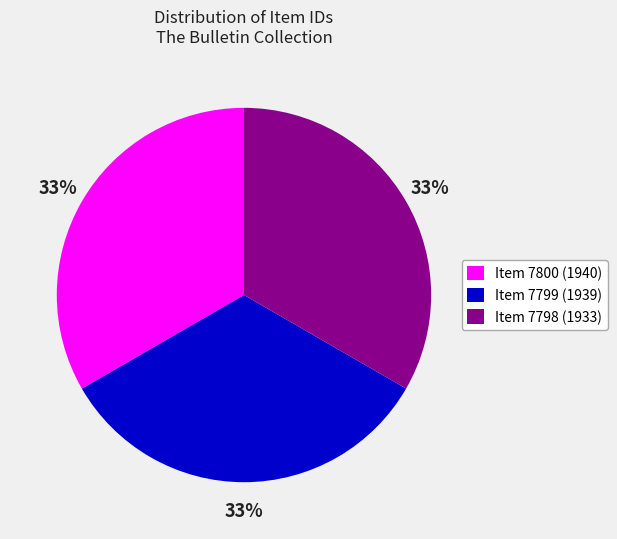

To the nearest percent, what is the average slice percentage?

33%